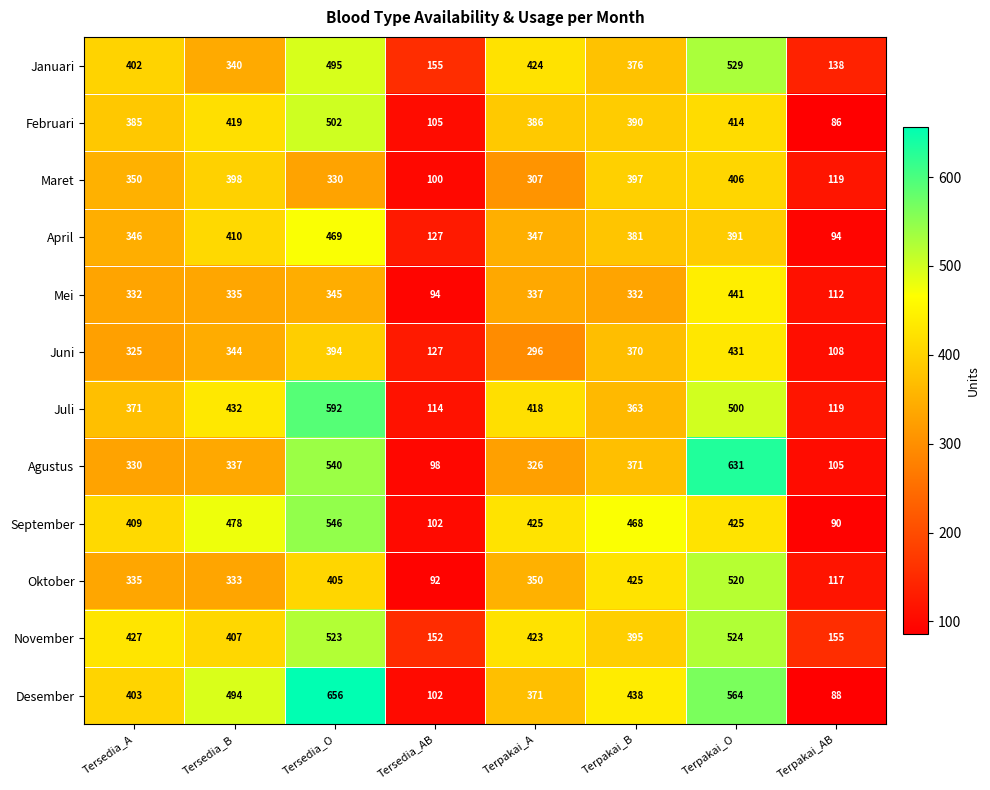

What is the sum of all September values?

2943